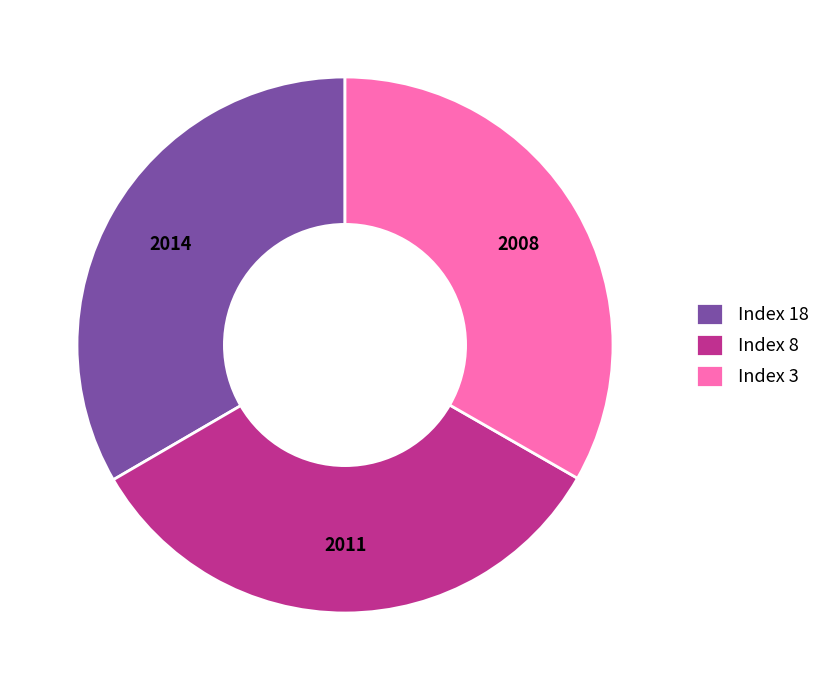

Is there any slice that represents more than half of the pie?

No